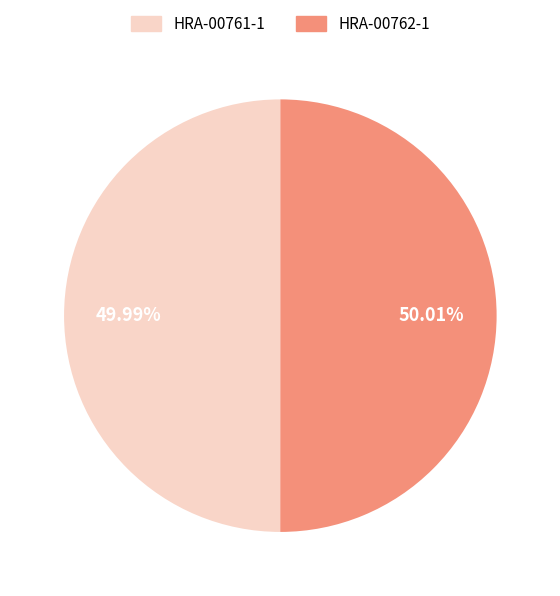

Is there any slice that represents more than half of the pie?

Yes